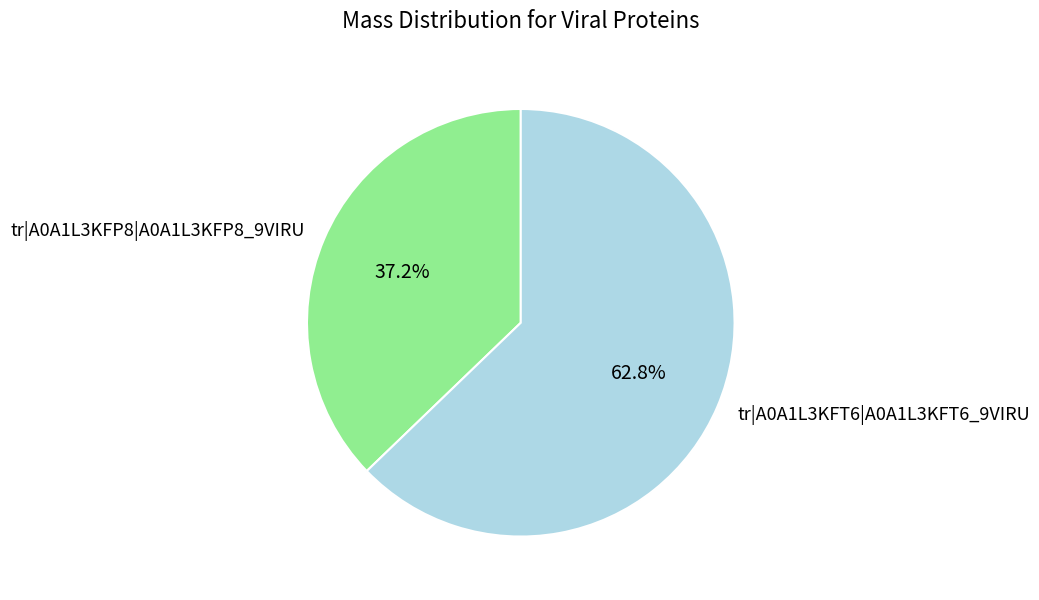

Is tr|A0A1L3KFT6|A0A1L3KFT6_9VIRU the majority of the pie?

Yes